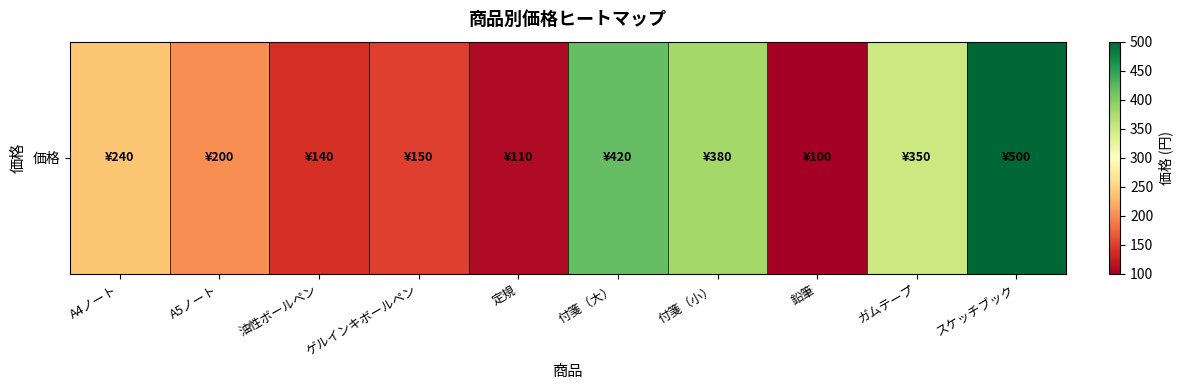

What is the minimum value shown in the chart?

100